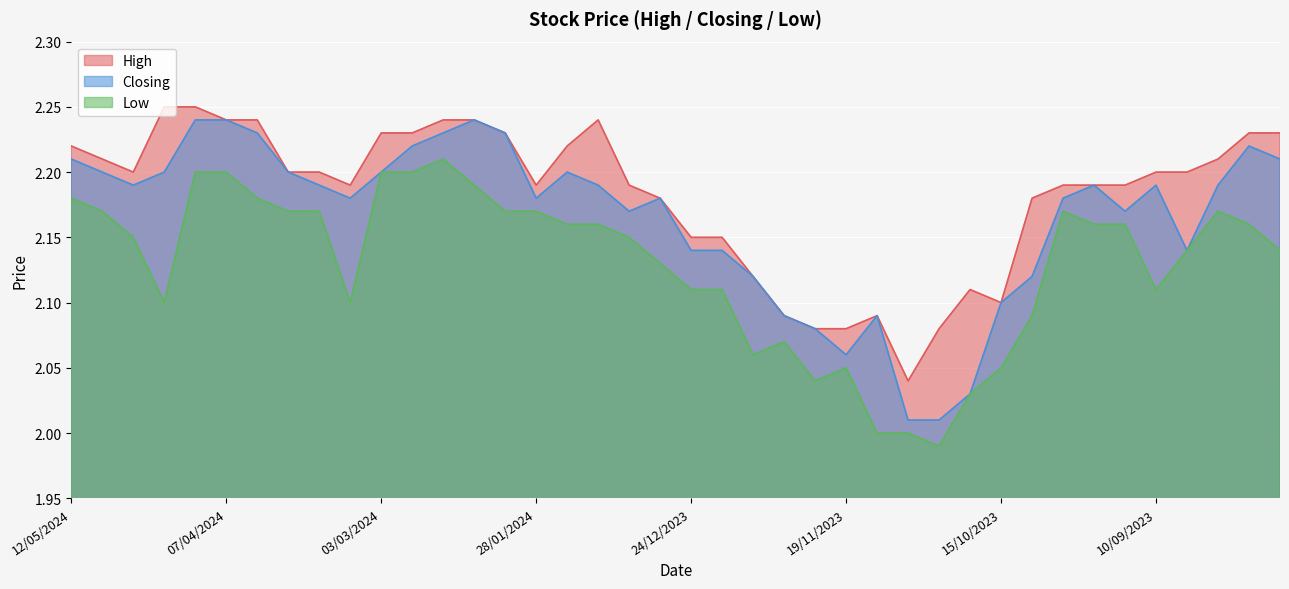

The value of High at 03/03/2024 is 0.9. True or false?

False